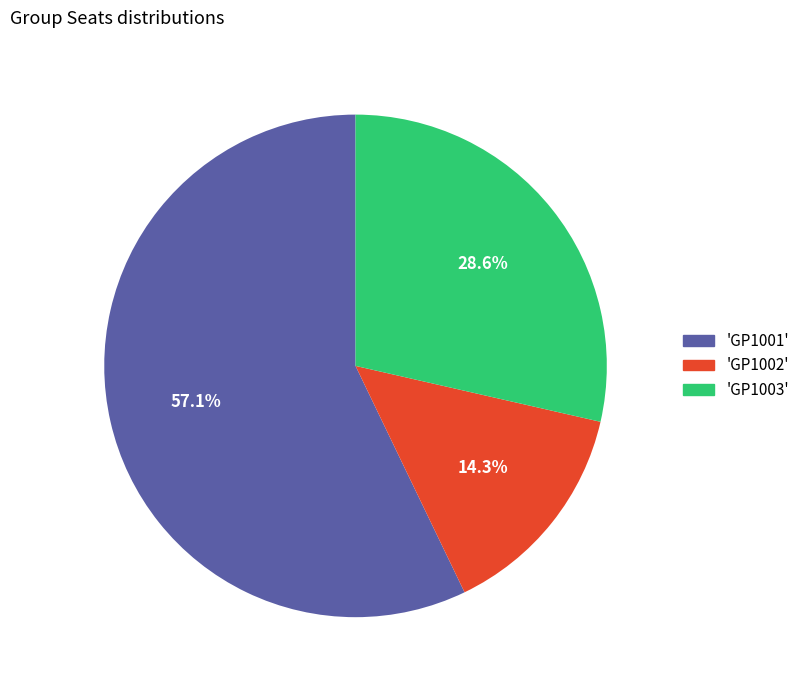

Does any single category account for the majority?

Yes